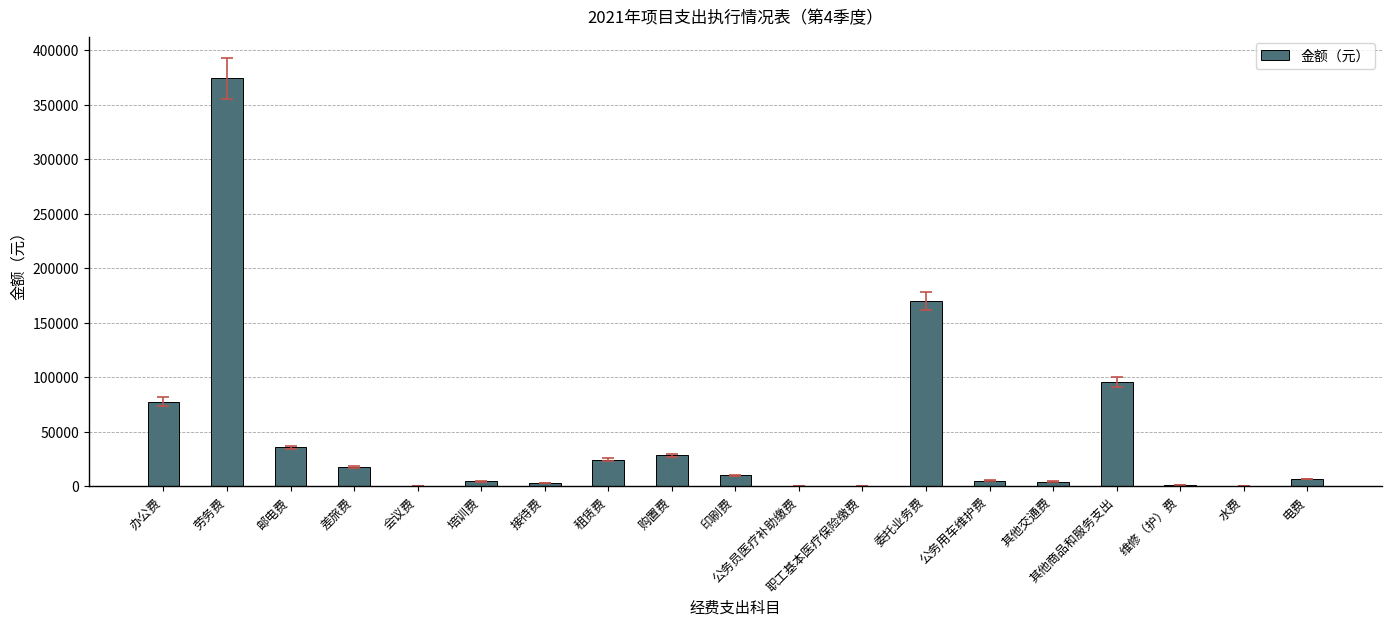

What is the sum of all values?

859069.4